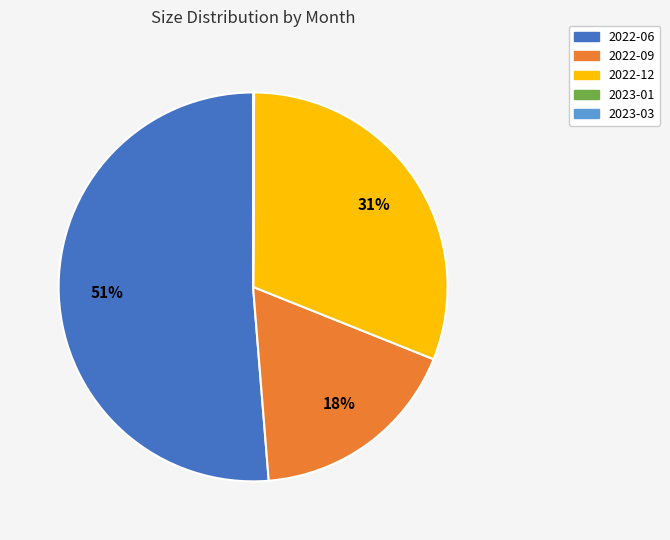

Which slice is the largest?

2022-06